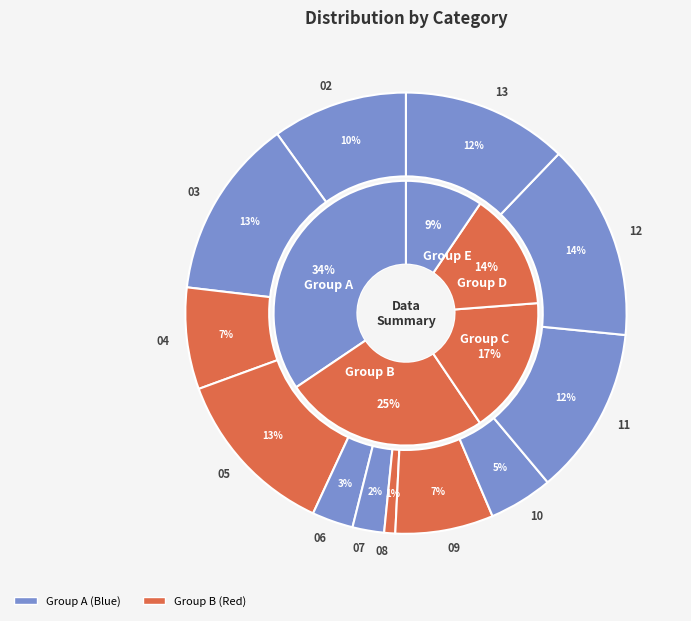

How many slices are in this pie chart?

12